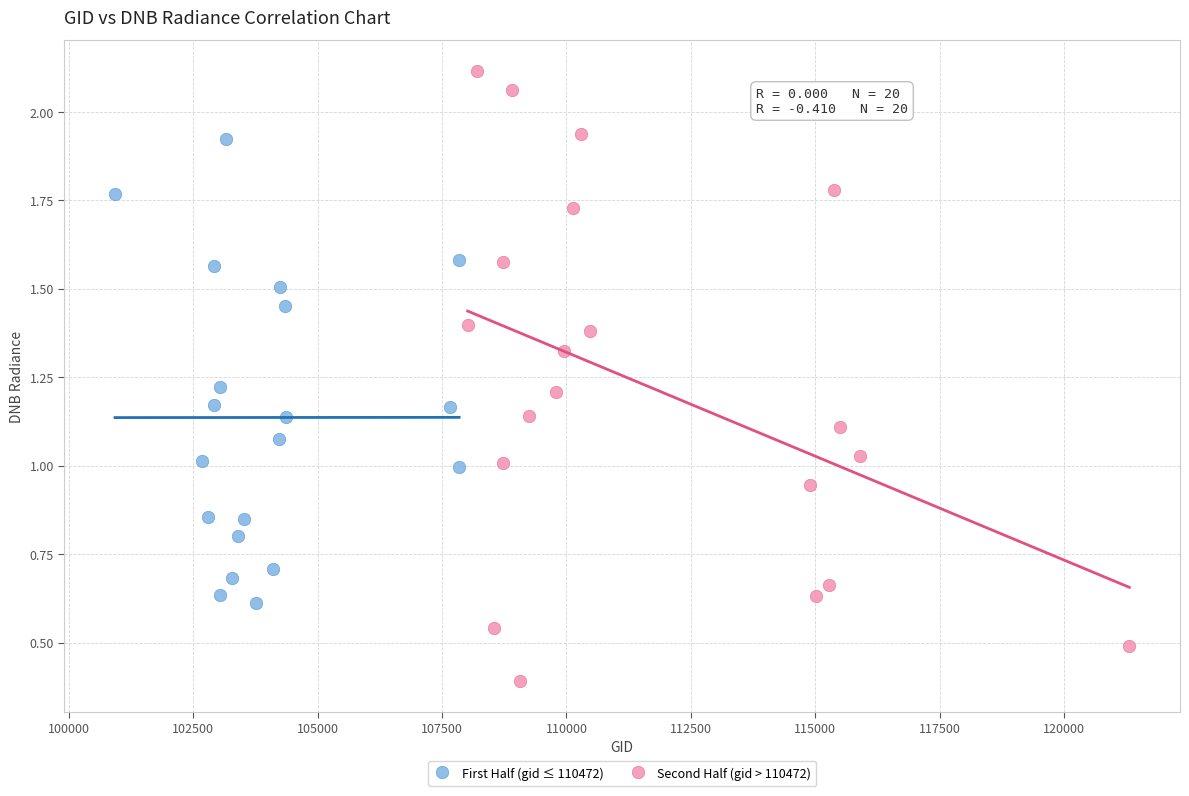

Which series contains the lowest Y value?

Second Half (gid > 110472)